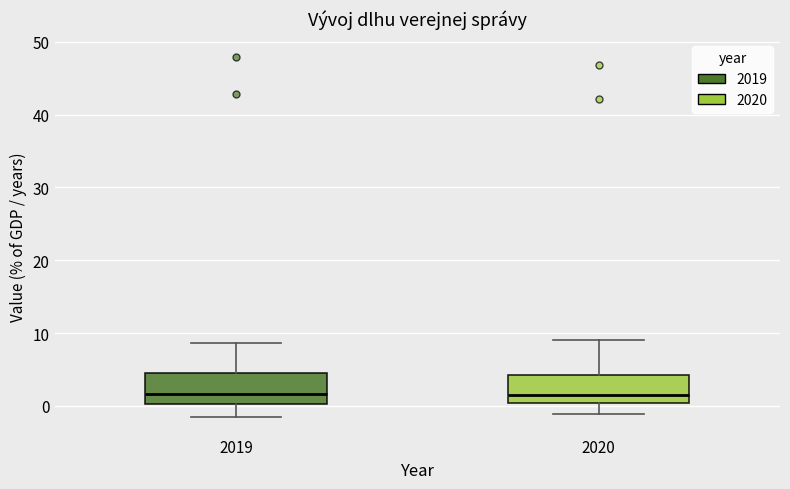

Reading left to right, read every box against the y-axis: the position of its median line, the range the box covers, and the ends of its whiskers. The values are not printed on the chart, so give them approximately, as read against the axis.

2019: median 2, box 0 to 4, whiskers -1 to 9
2020: median 2, box 0 to 4, whiskers -1 to 9